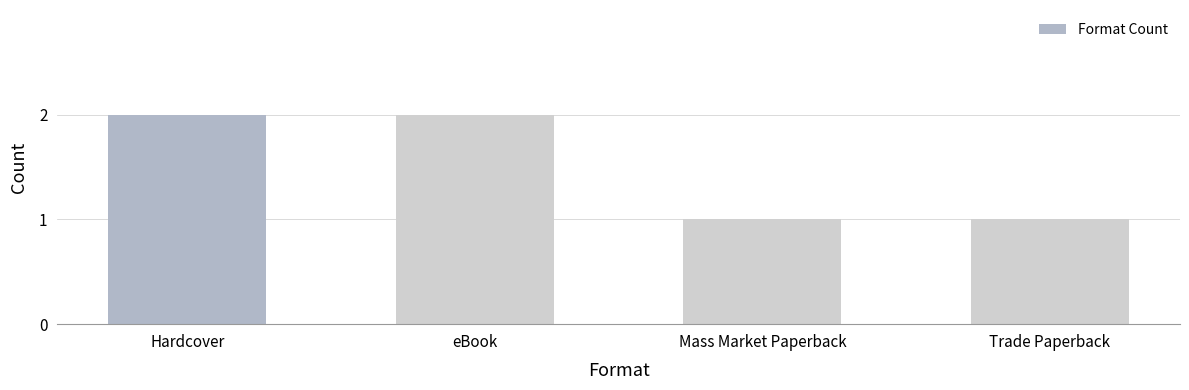

What is the average value?

2